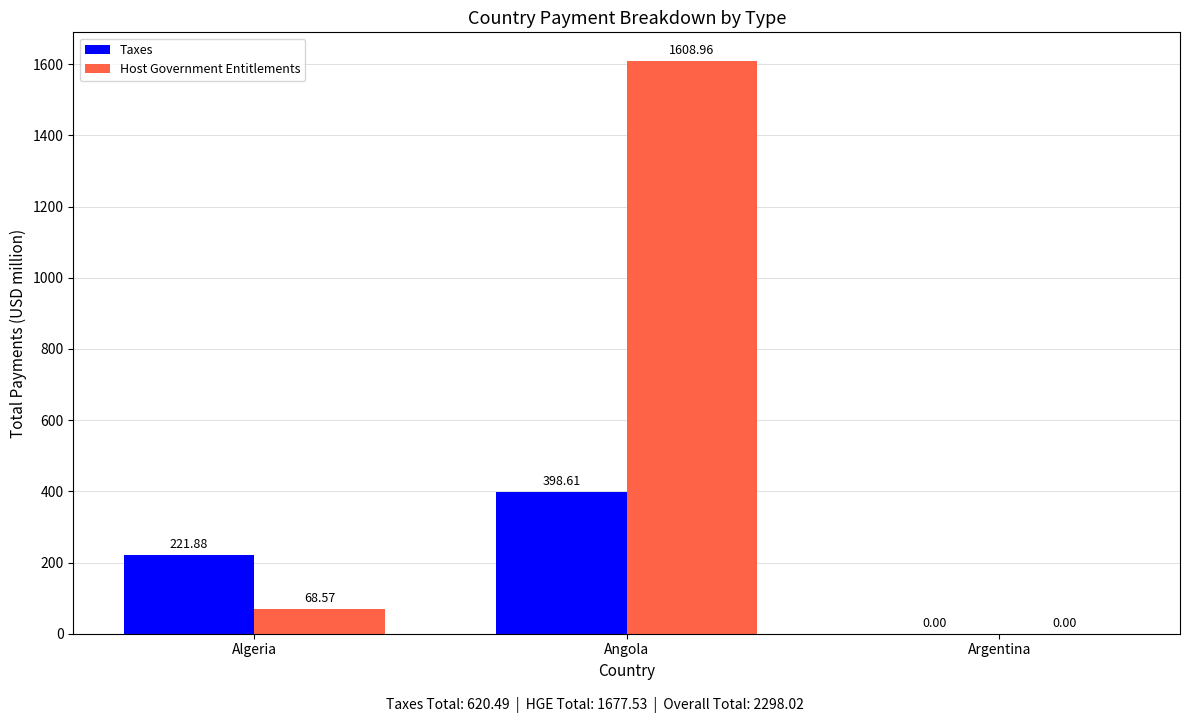

The Taxes series shows 680.3 at Angola. True or false?

False